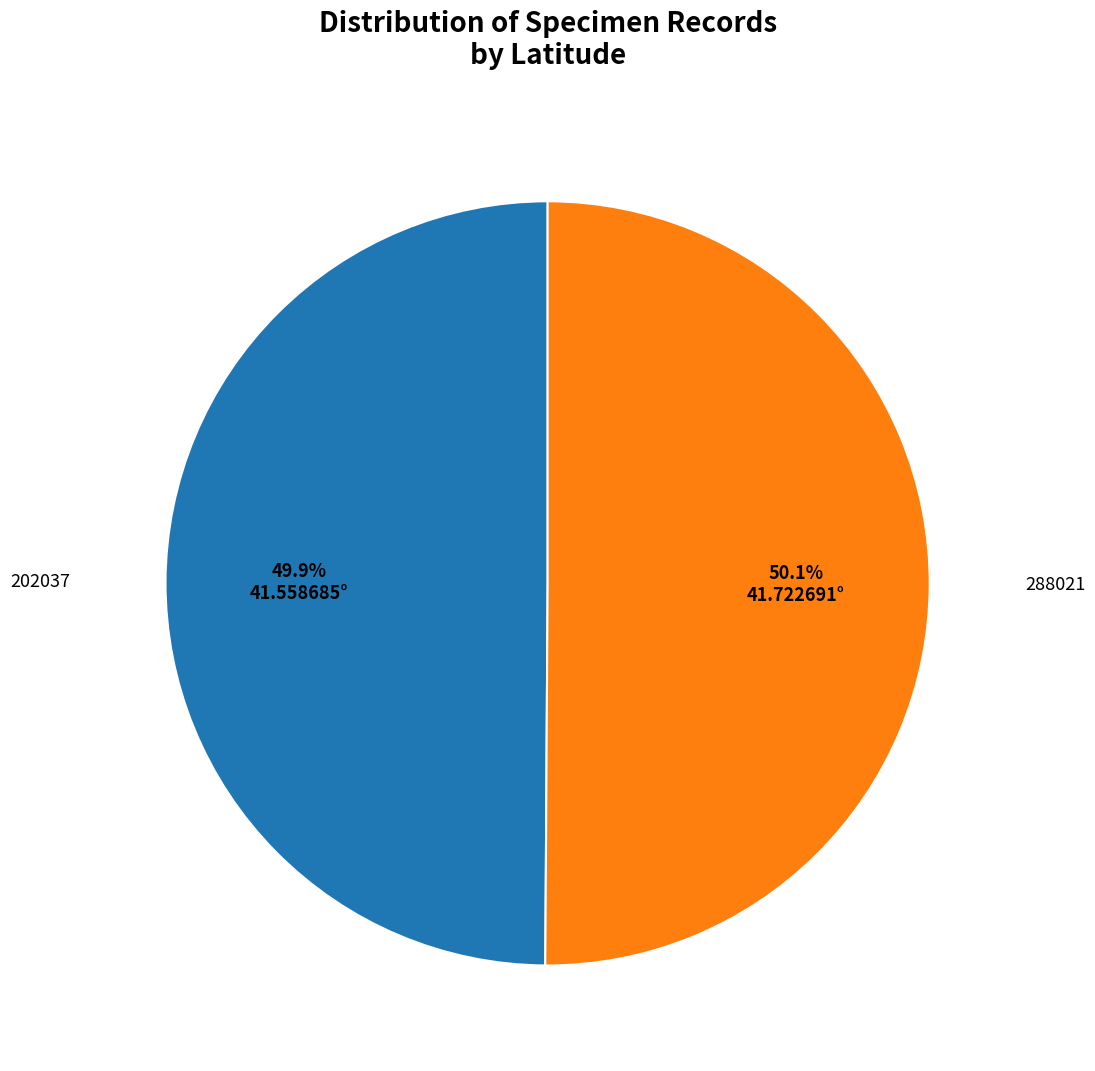

Is there any slice that represents more than half of the pie?

Yes